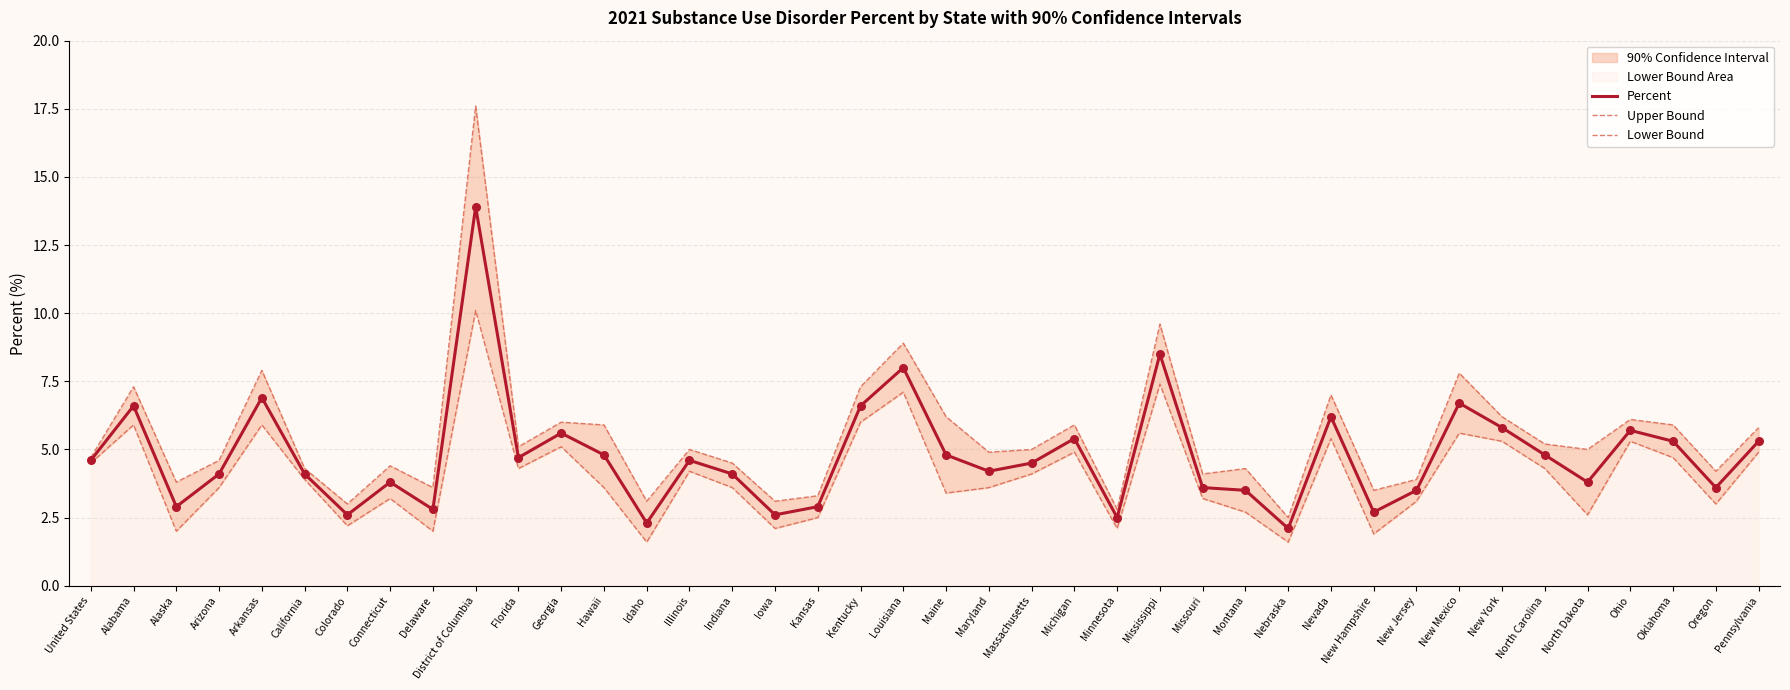

Is the value of Lower Bound at Minnesota greater than the value of Percent at Nebraska?

No